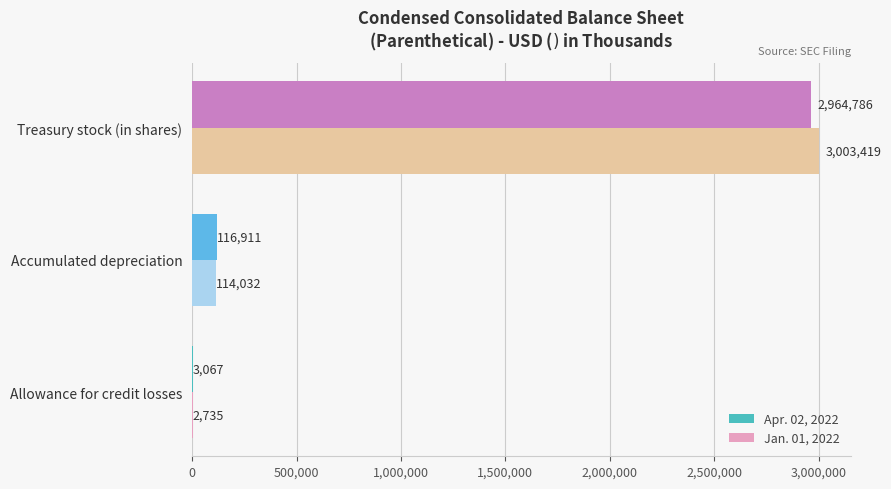

What is the sum of all Apr. 02, 2022 values?

3084764